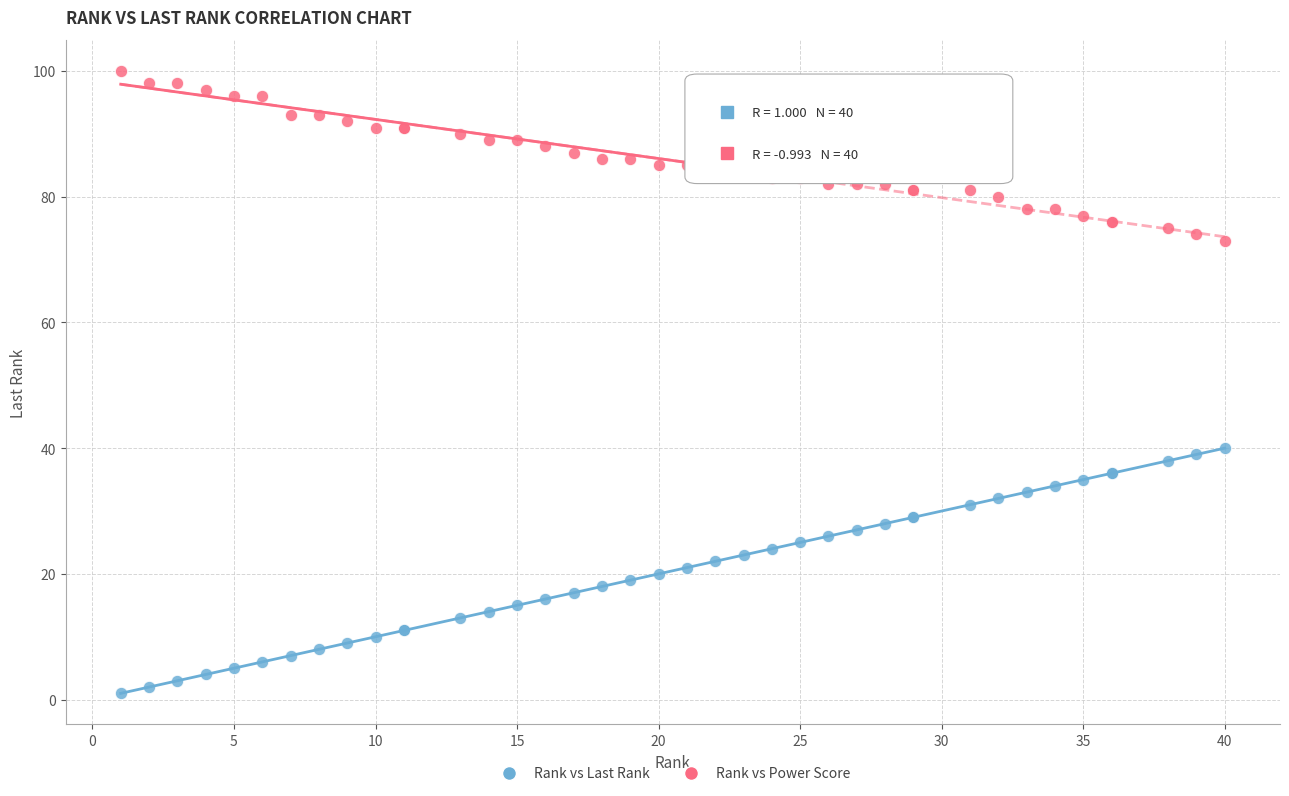

Which series reaches the maximum Y coordinate?

Rank vs Power Score